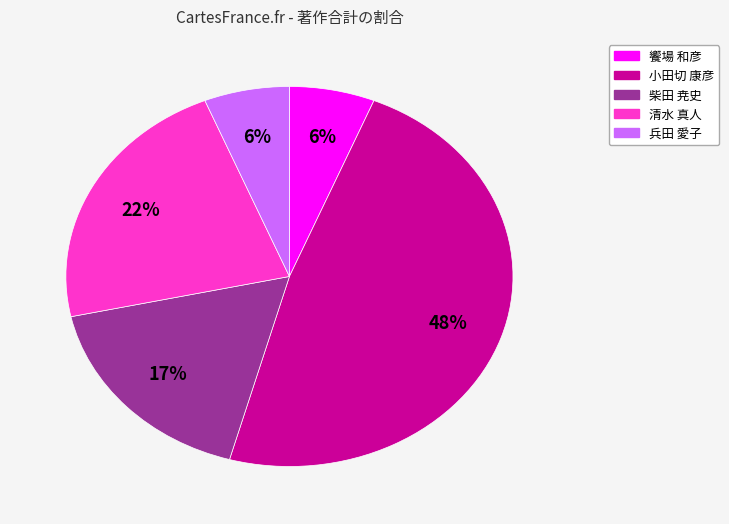

To the nearest percent, what is the average slice percentage?

20%